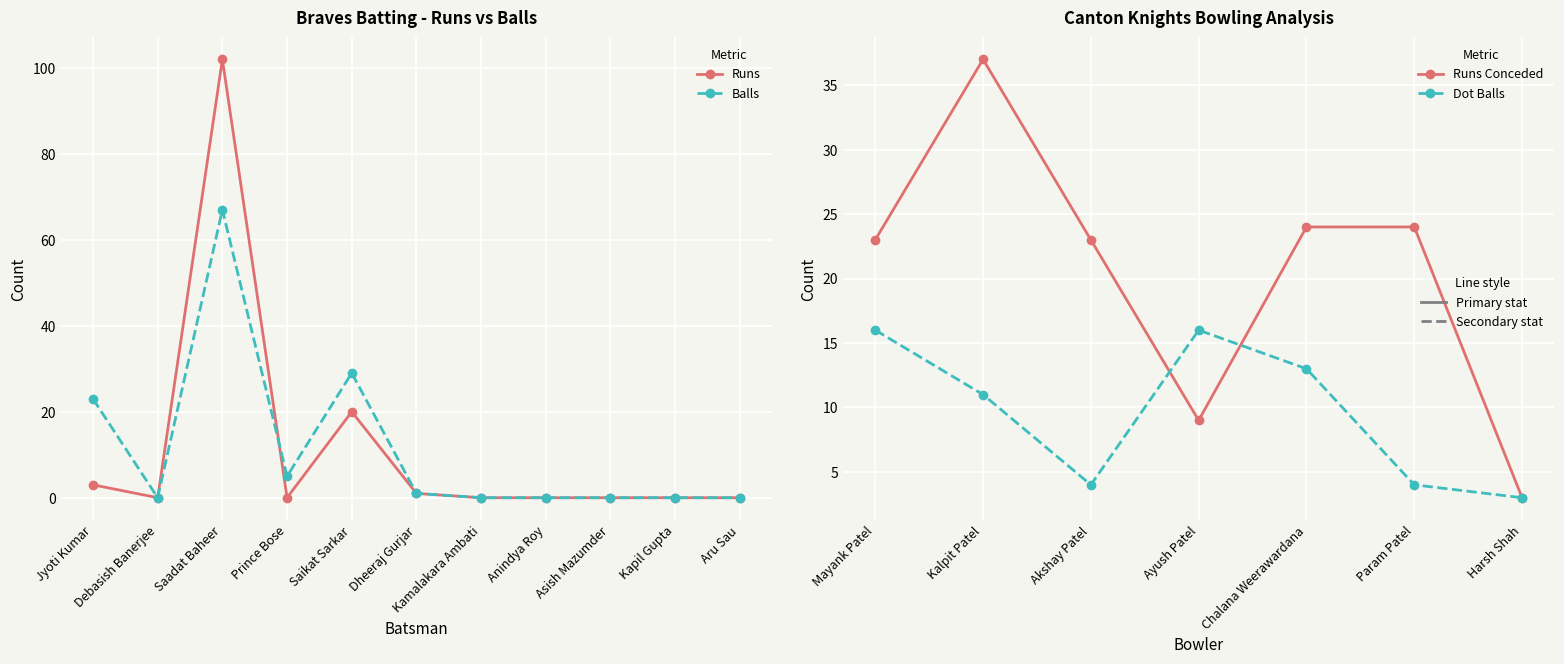

At which label is Balls closest to 33?

Saikat Sarkar